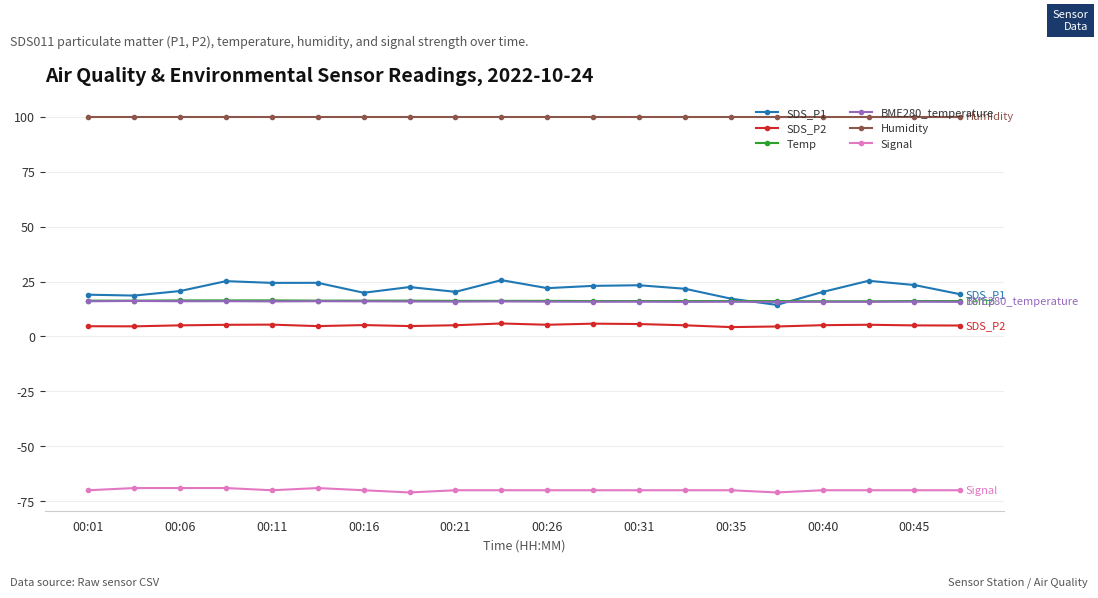

Which series has the largest range (max minus min)?

SDS_P1